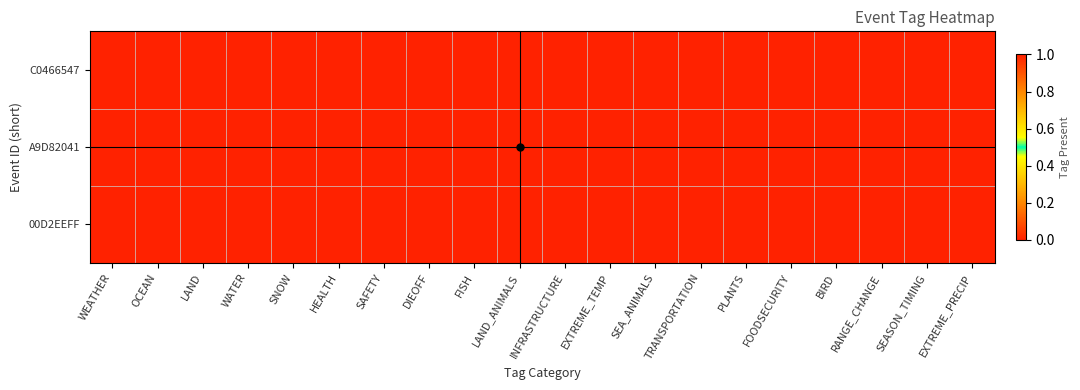

At which category does the chart reach its peak across all series?

OCEAN